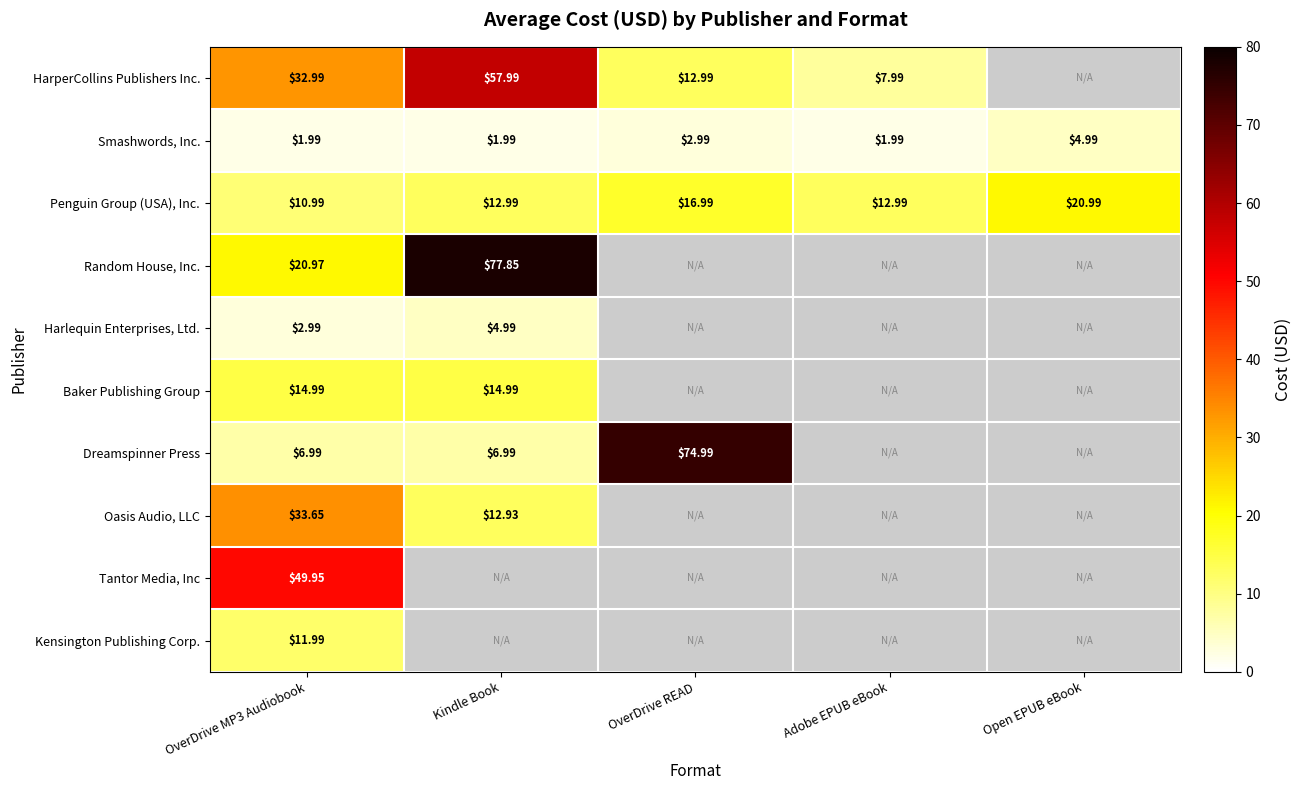

At which label is Smashwords, Inc. closest to 3?

OverDrive READ